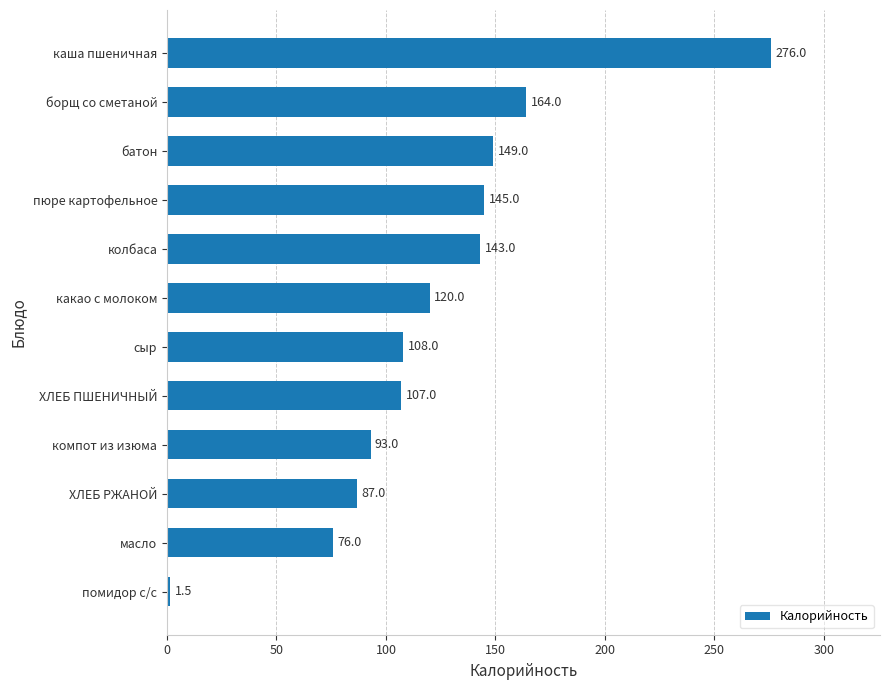

Rank the categories by value from lowest to highest.

помидор с/с, масло, ХЛЕБ РЖАНОЙ, компот из изюма, ХЛЕБ ПШЕНИЧНЫЙ, сыр, какао с молоком, колбаса, пюре картофельное, батон, борщ со сметаной, каша пшеничная